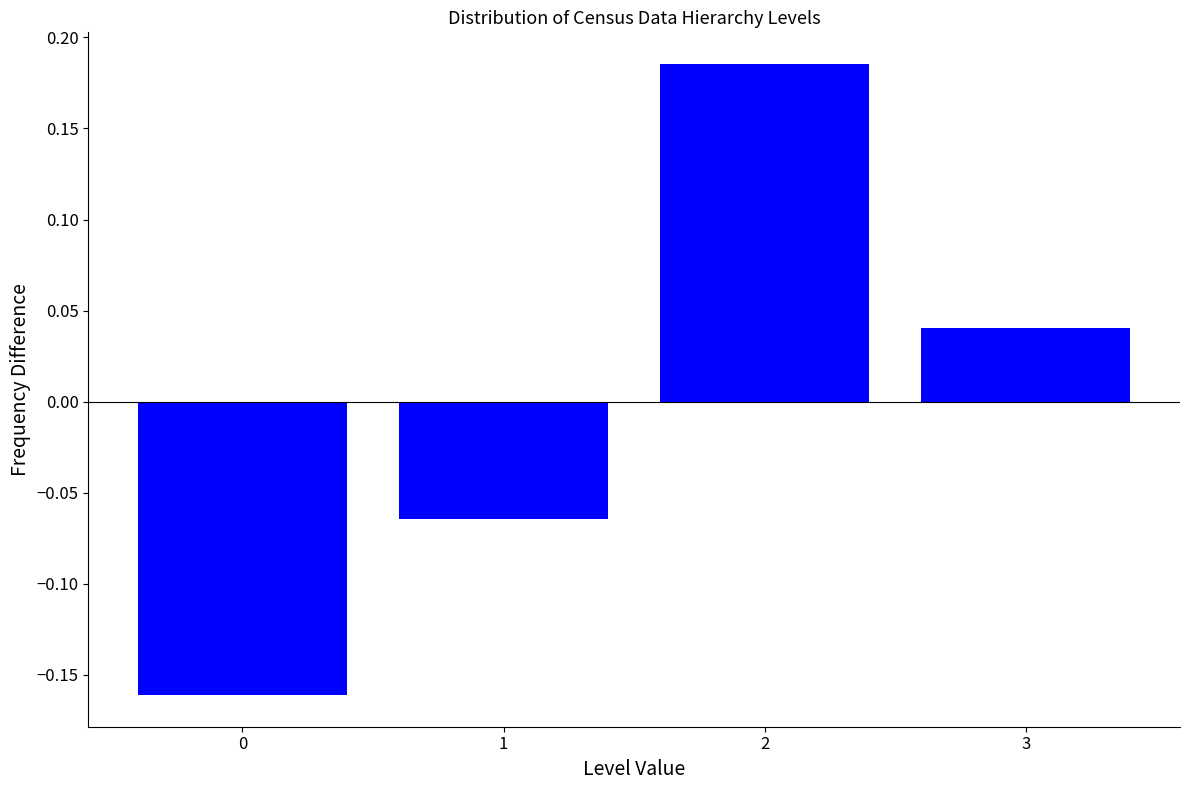

Between 3 and 0, which is larger?

3